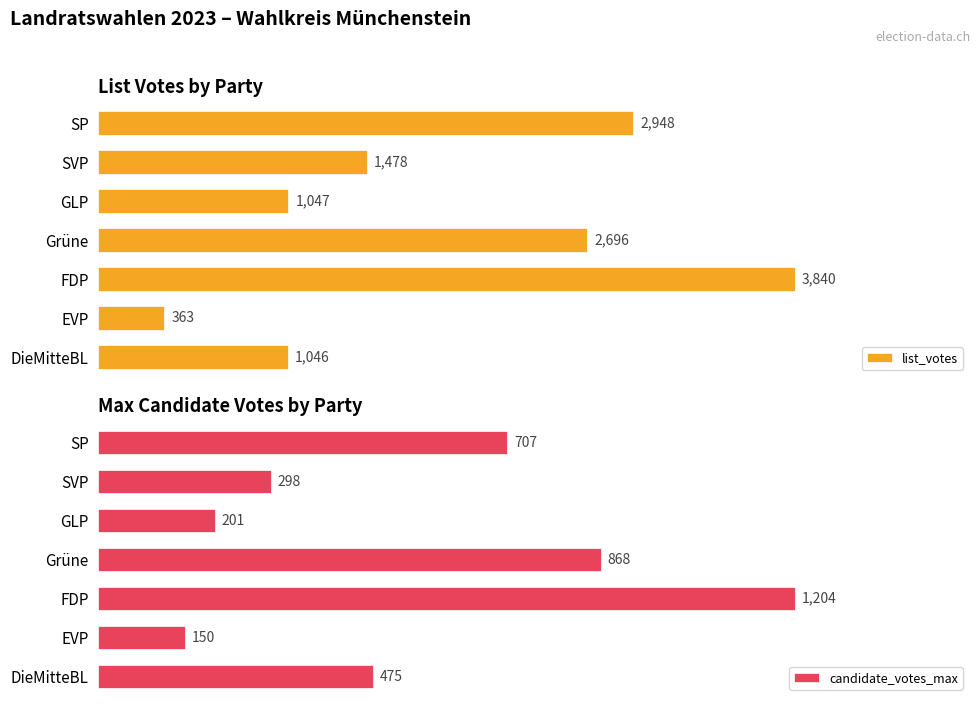

List the labels in order of list_votes value, smallest first.

EVP, DieMitteBL, GLP, SVP, Grüne, SP, FDP